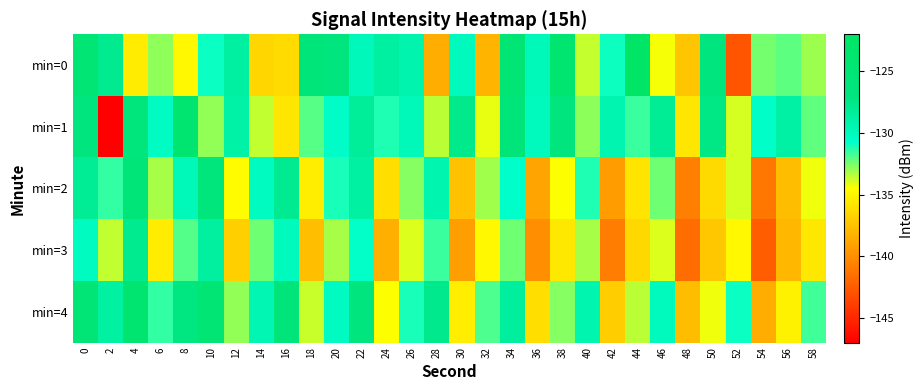

Between 22 and 26, which is larger?

26